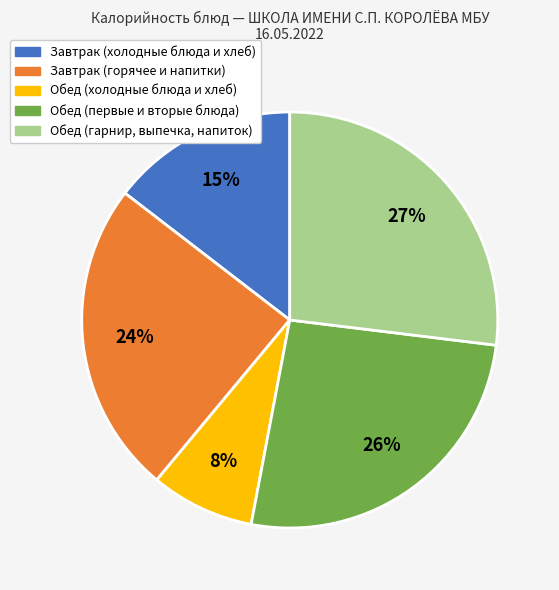

To the nearest percent, what is the difference between the largest and smallest slice percentages?

19%